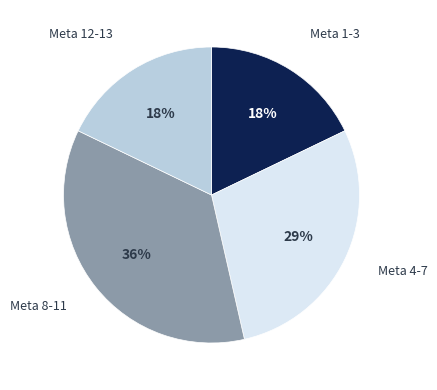

How many slices are in this pie chart?

4